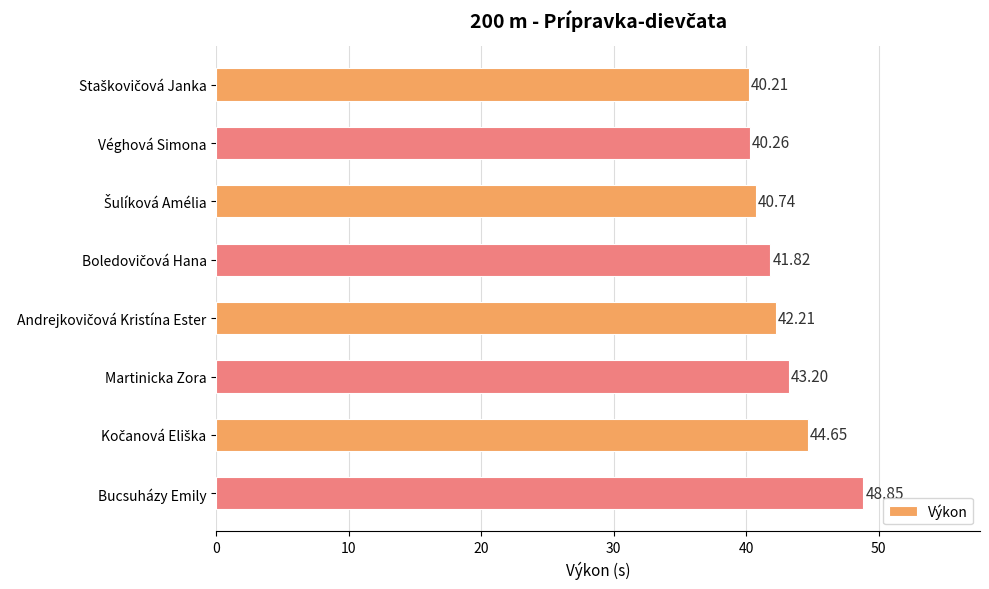

What is the label of the 3rd bar from the bottom?

Martinicka Zora